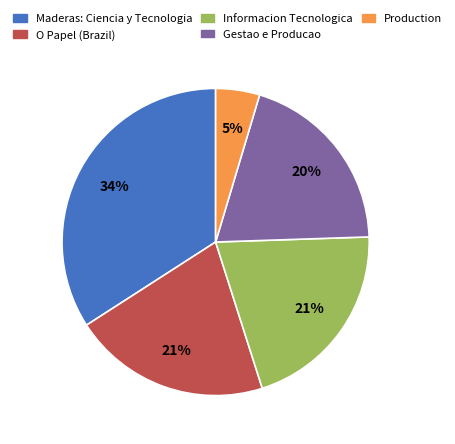

Combined, do Production and Maderas: Ciencia y Tecnologia account for over 50%?

No